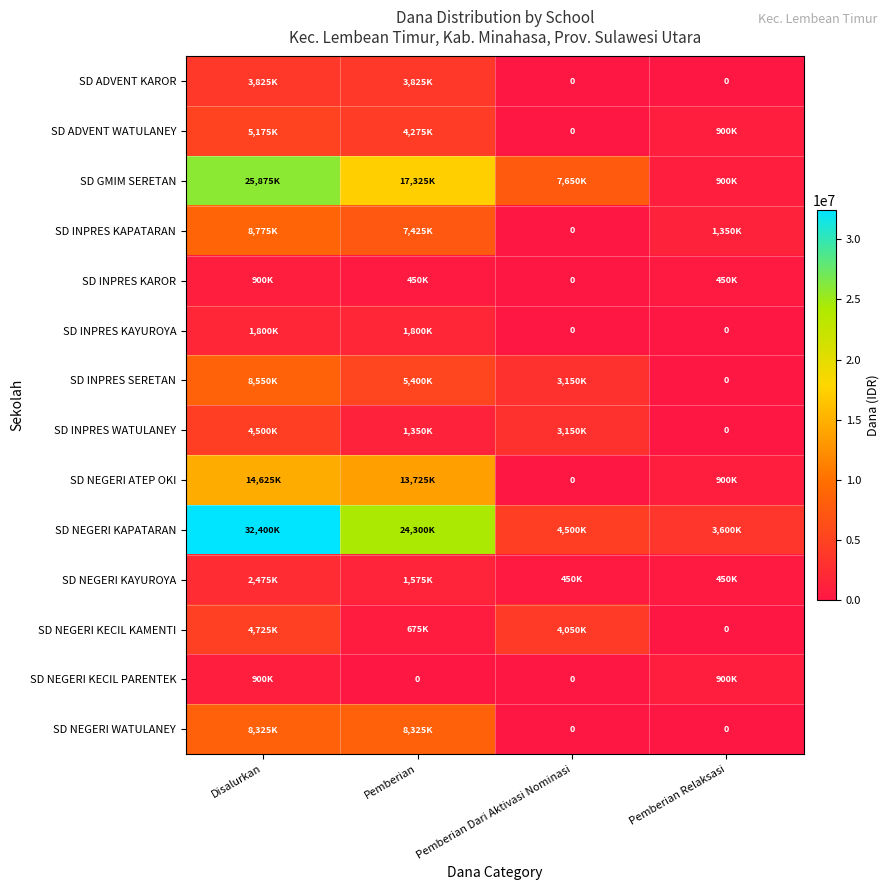

Count the number of categories in the chart.

4